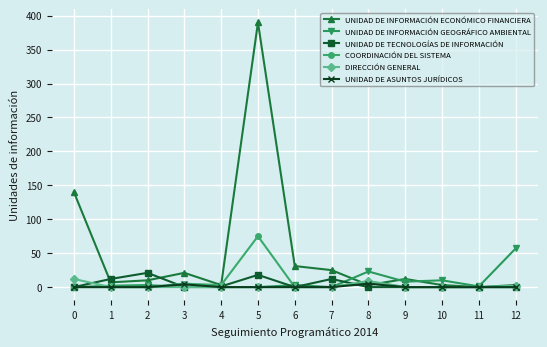

Where is the first local maximum for UNIDAD DE TECNOLOGÍAS DE INFORMACIÓN?

2